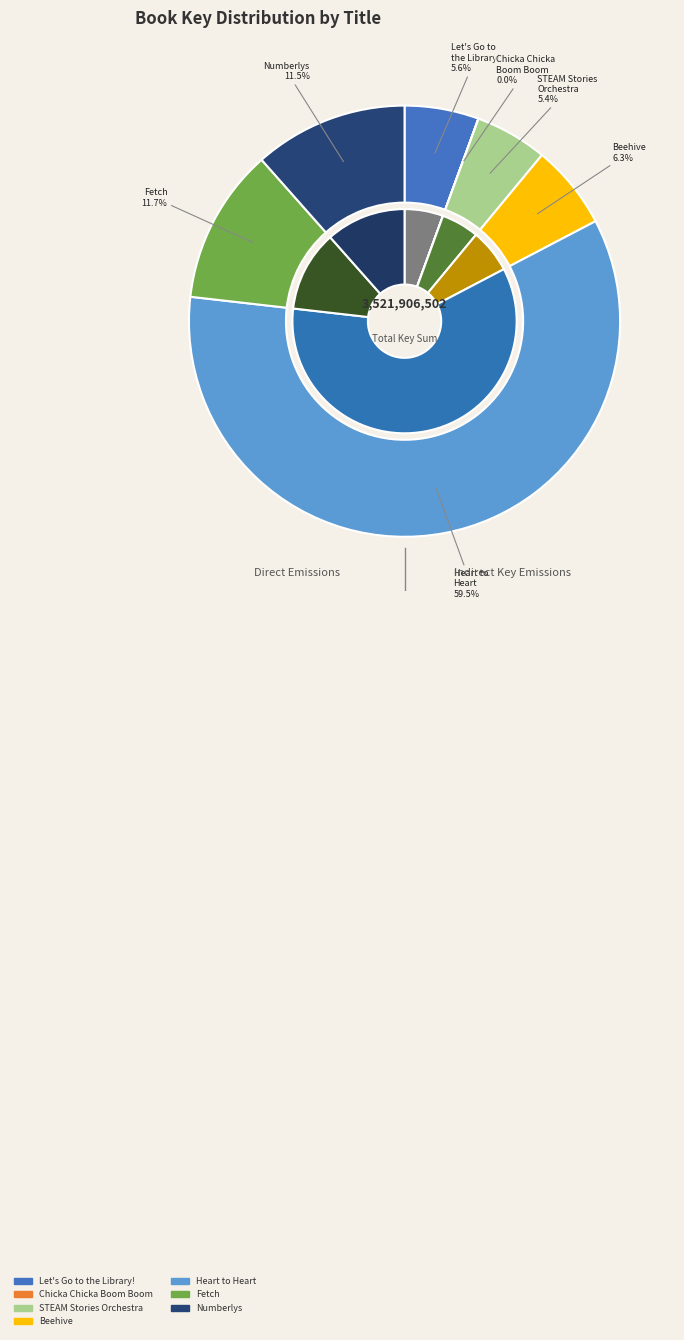

Is Heart to Heart the majority of the pie?

Yes